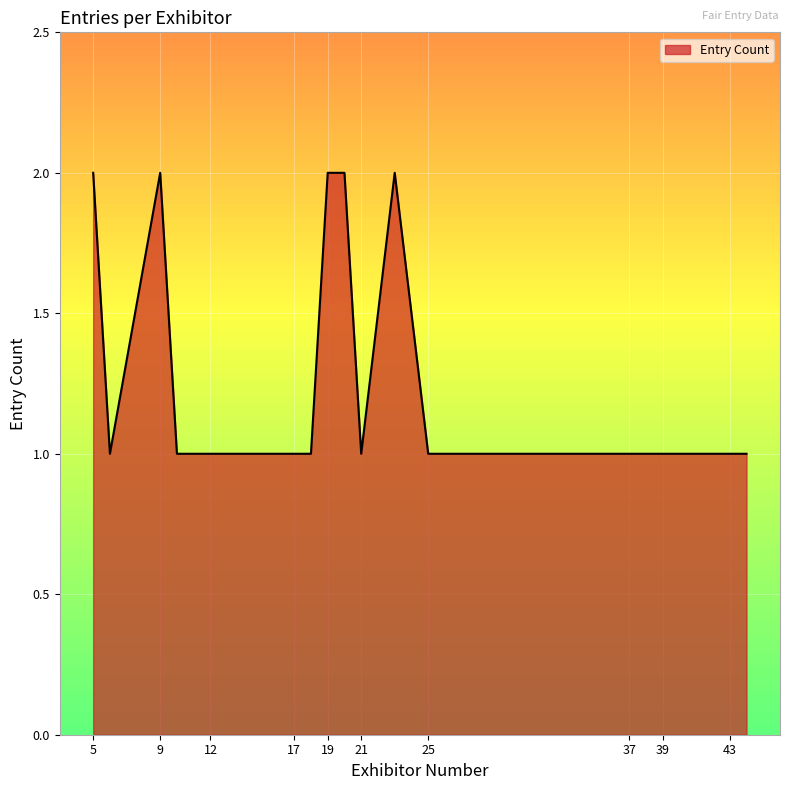

What is the sum of all values?

25